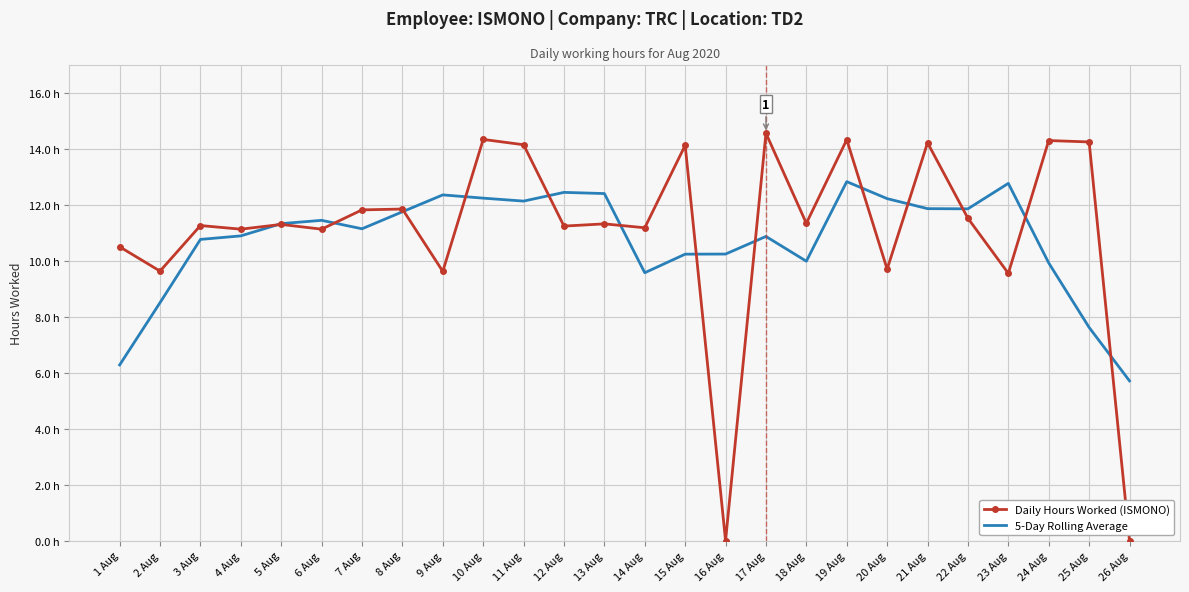

True or false: Daily Hours Worked (ISMONO) and 5-Day Rolling Average cross at least once.

True